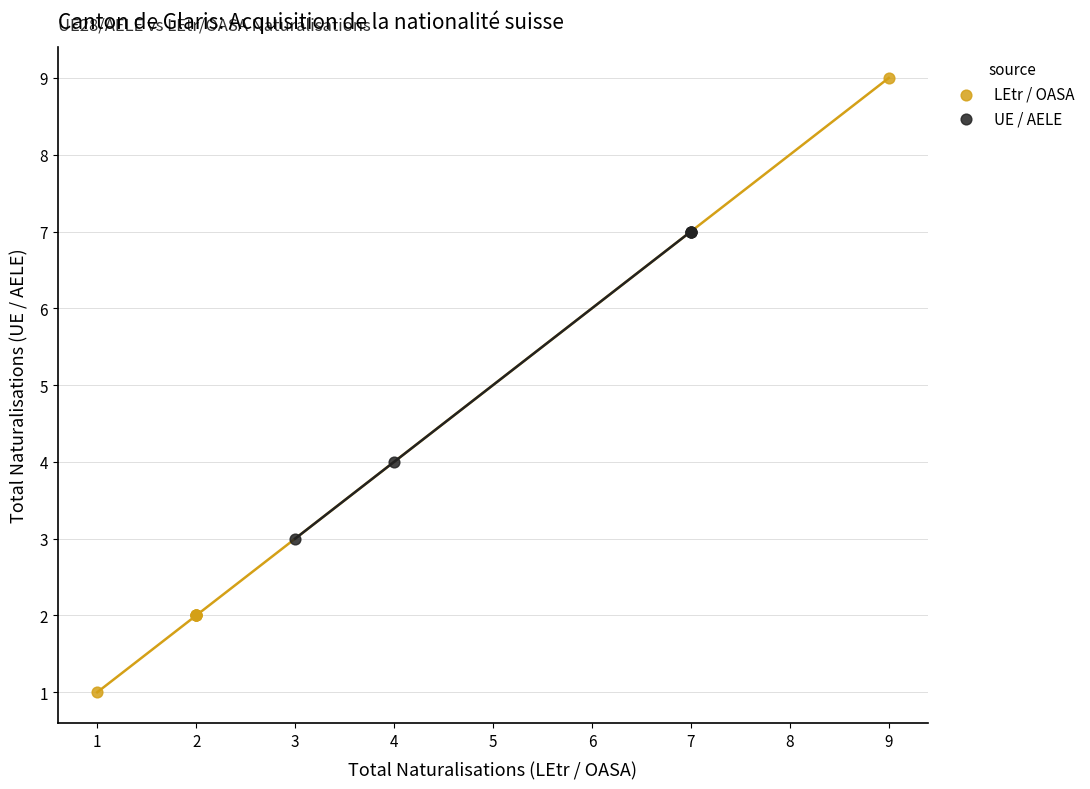

Which series contains the highest Y value?

LEtr / OASA